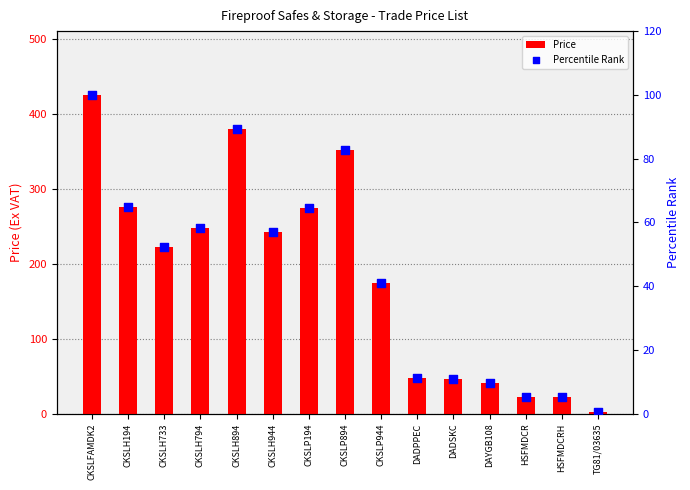

Is the value of Price at CKSLH733 greater than the value of Percentile Rank at CKSLH894?

Yes